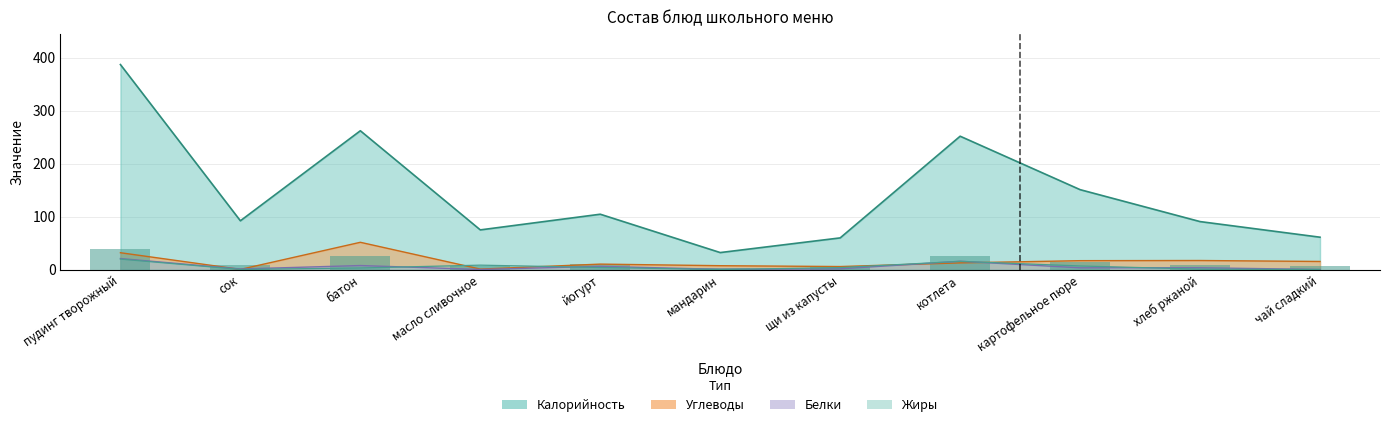

At which label is Жиры closest to 9?

масло сливочное